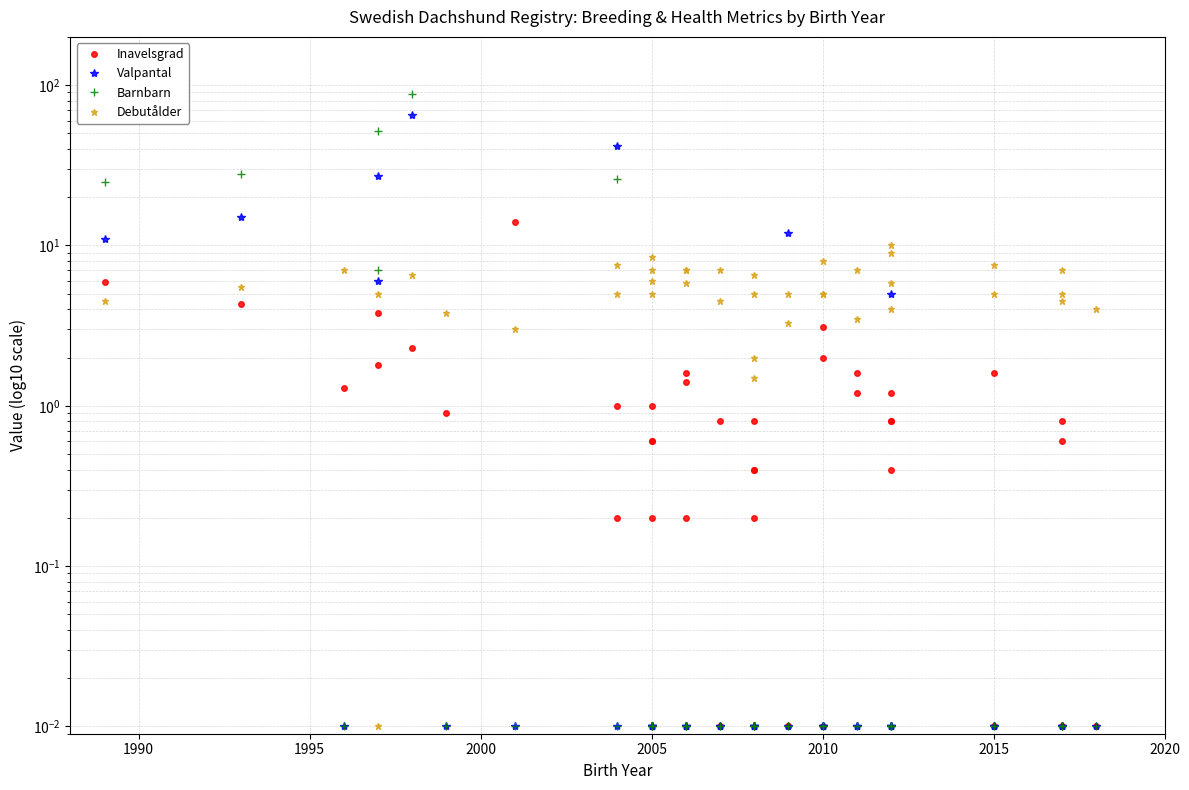

How many times do Inavelsgrad and Valpantal cross each other?

8